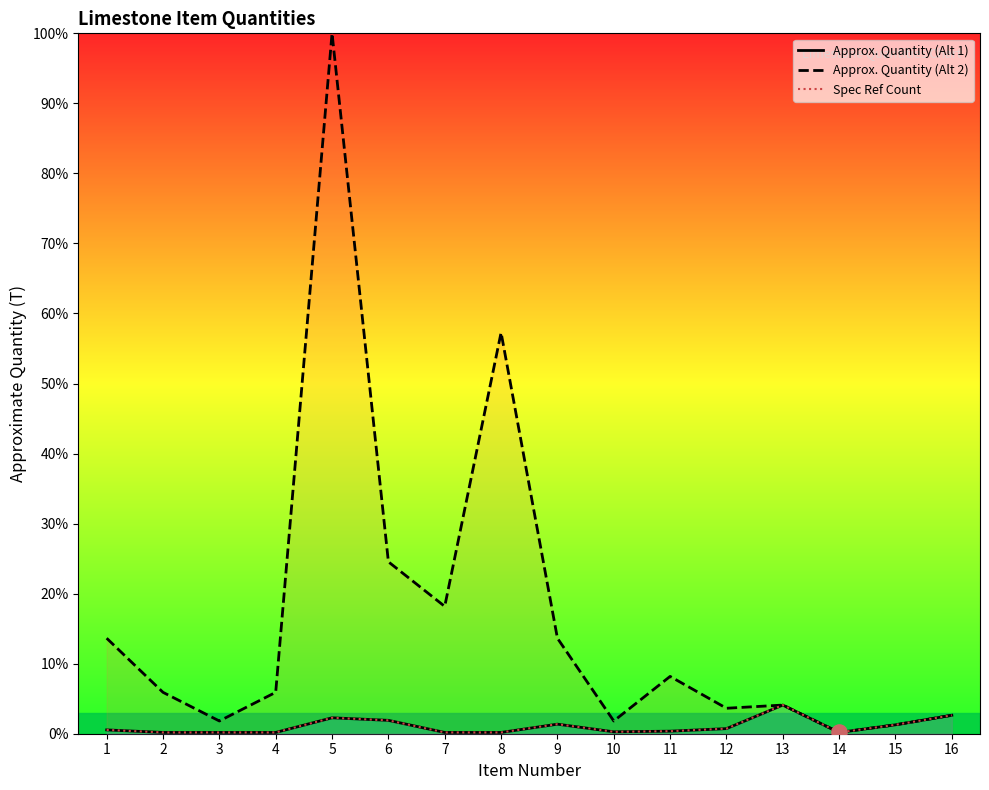

At how many categories does at least one series exceed 18?

4